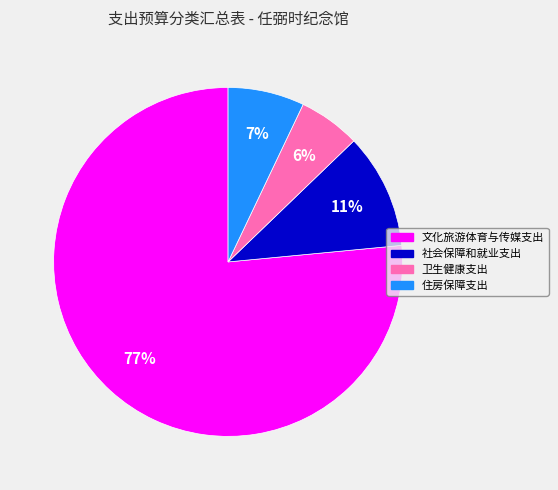

To the nearest percent, what is the combined percentage of 文化旅游体育与传媒支出 and 社会保障和就业支出?

87%